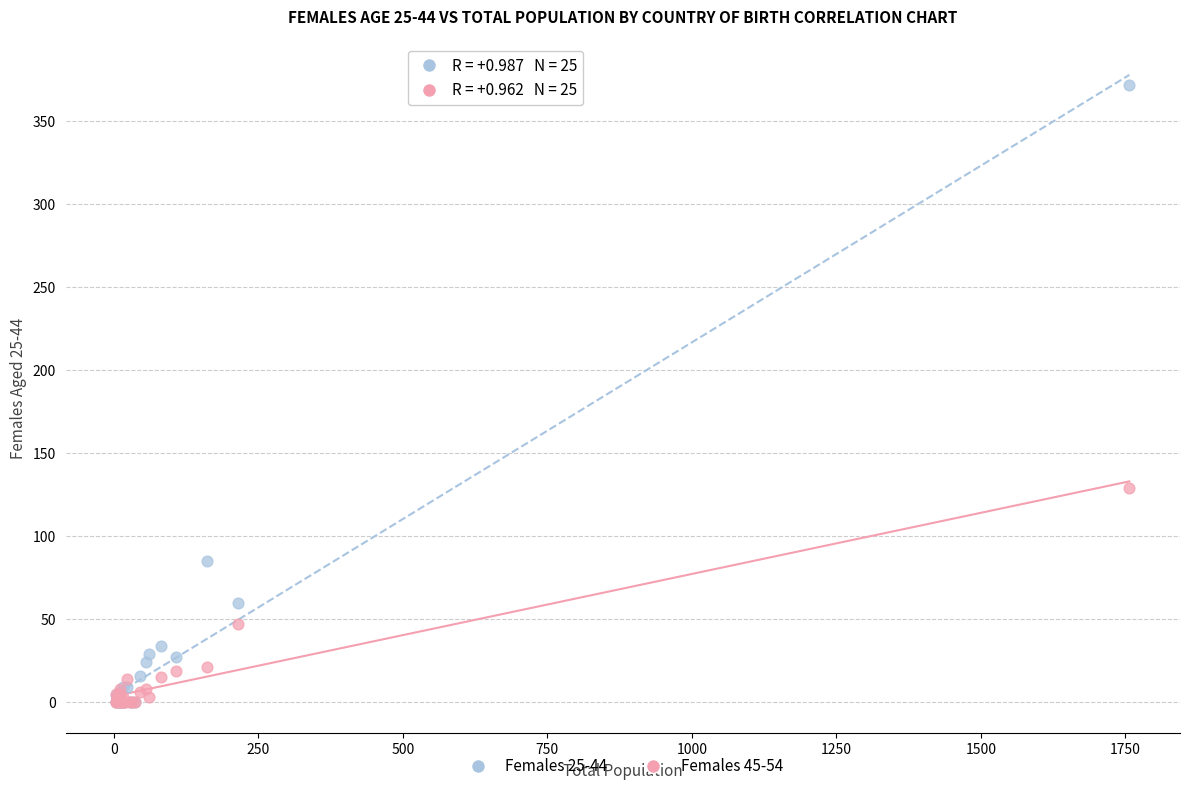

Which series has the widest spread of Y values?

Females 25-44